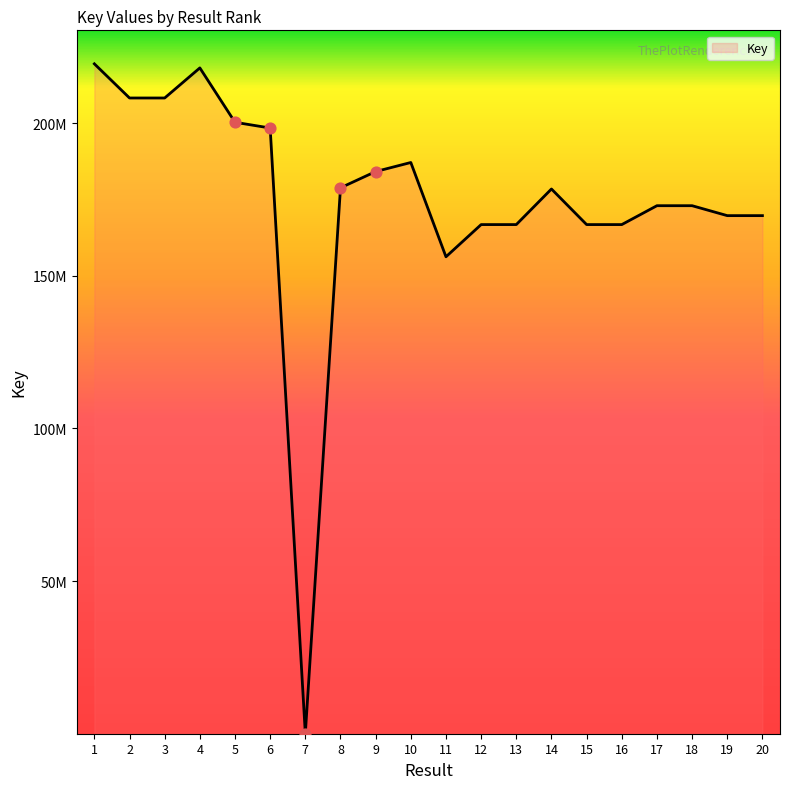

What is the ratio of the value at 10 to the value at 16?

1.1